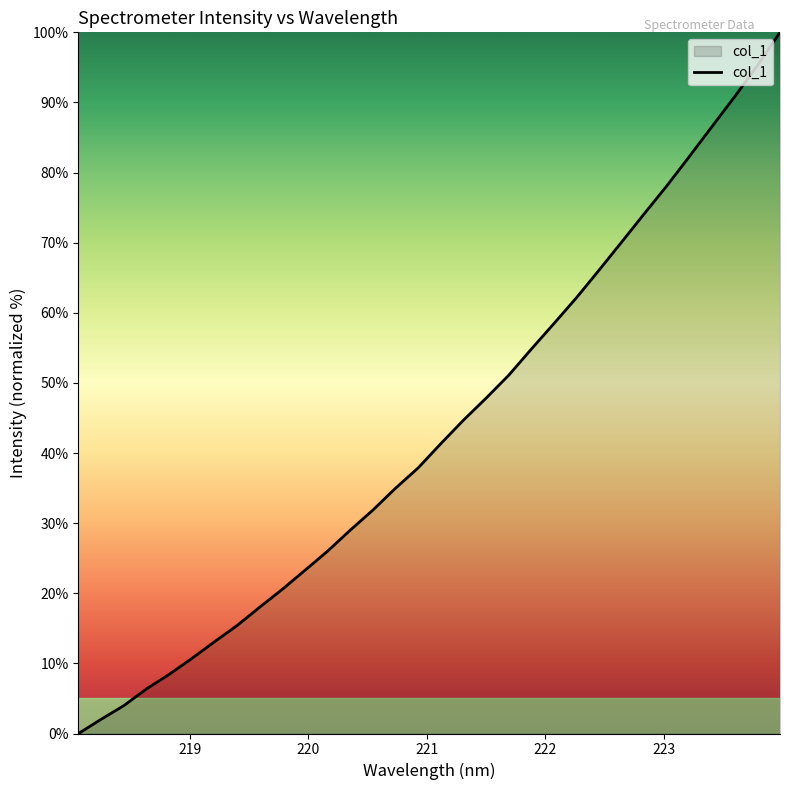

Does the chart display data point markers on the line(s)?

No